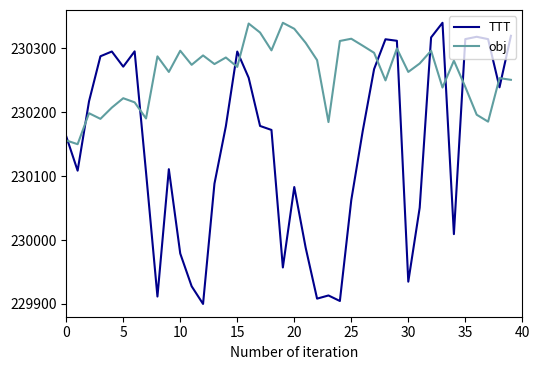

What is the difference between the maximum and minimum values in the obj series?

190.0